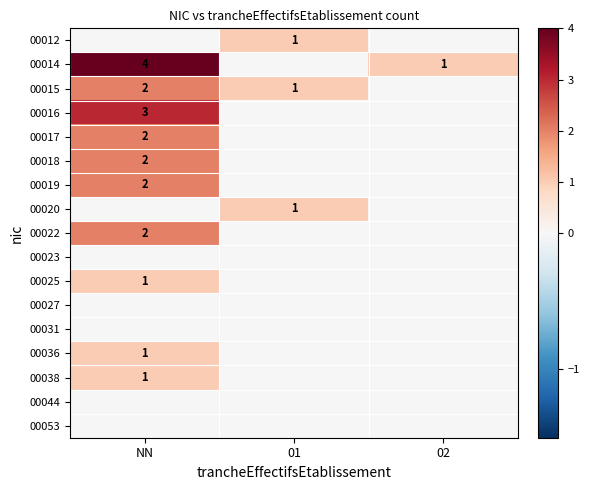

Is the value of 00017 at NN greater than the value of 00012 at 01?

Yes